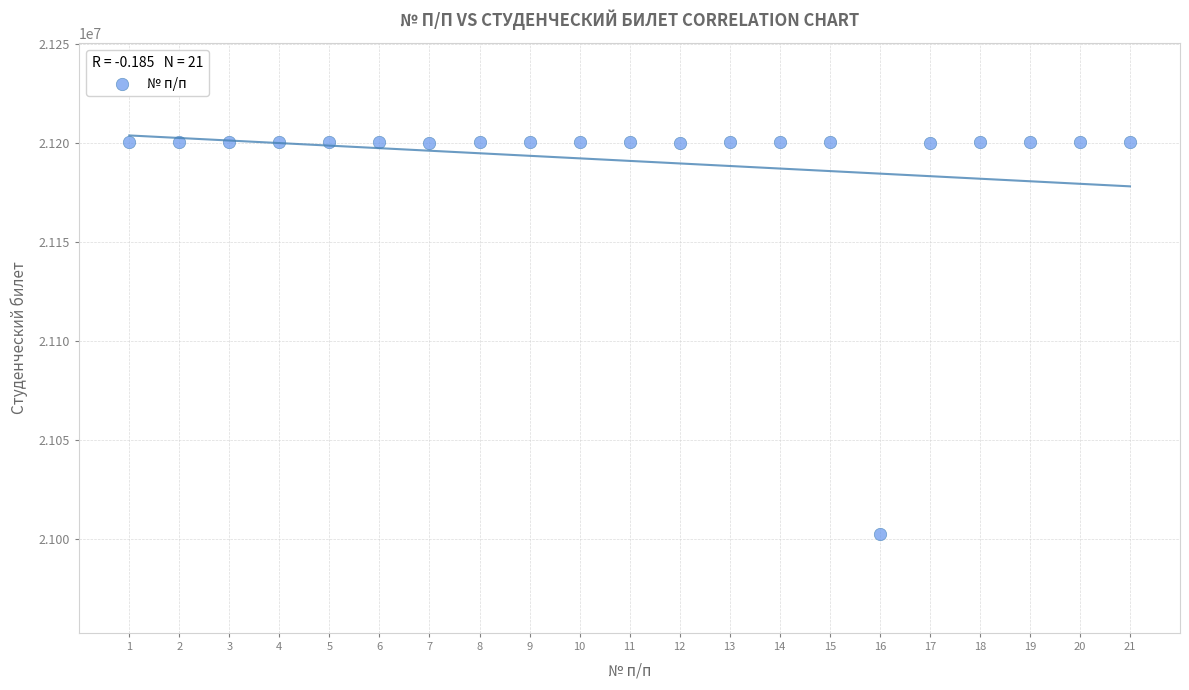

What is the range of X values (max minus min)?

20